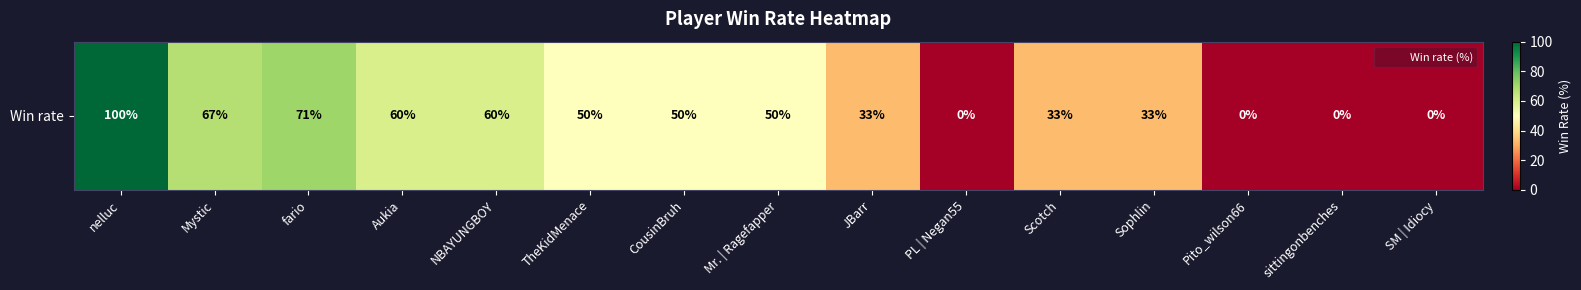

List the labels in order of value, smallest first.

PL | Negan55, Pito_wilson66, sittingonbenches, SM | Idiocy, JBarr, Scotch, Sophlin, TheKidMenace, CousinBruh, Mr. | Ragefapper, Aukia, NBAYUNGBOY, Mystic, fario, nelluc